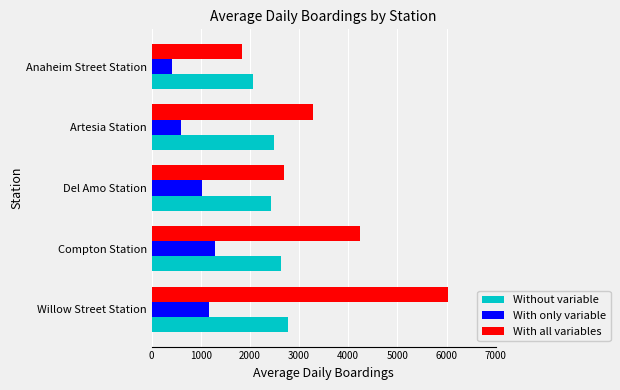

Which series has the widest spread of values?

With all variables